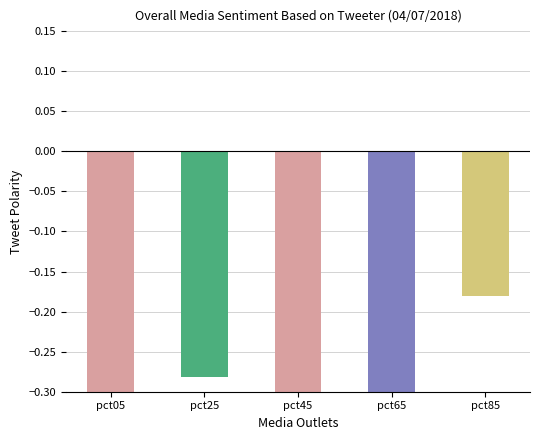

Is it true that the value at pct05 is -0.4?

True